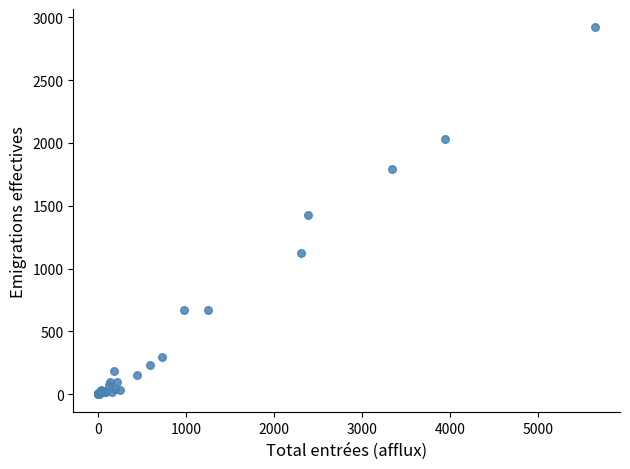

What Y value in the scatter plot is closest to 1460?

1425